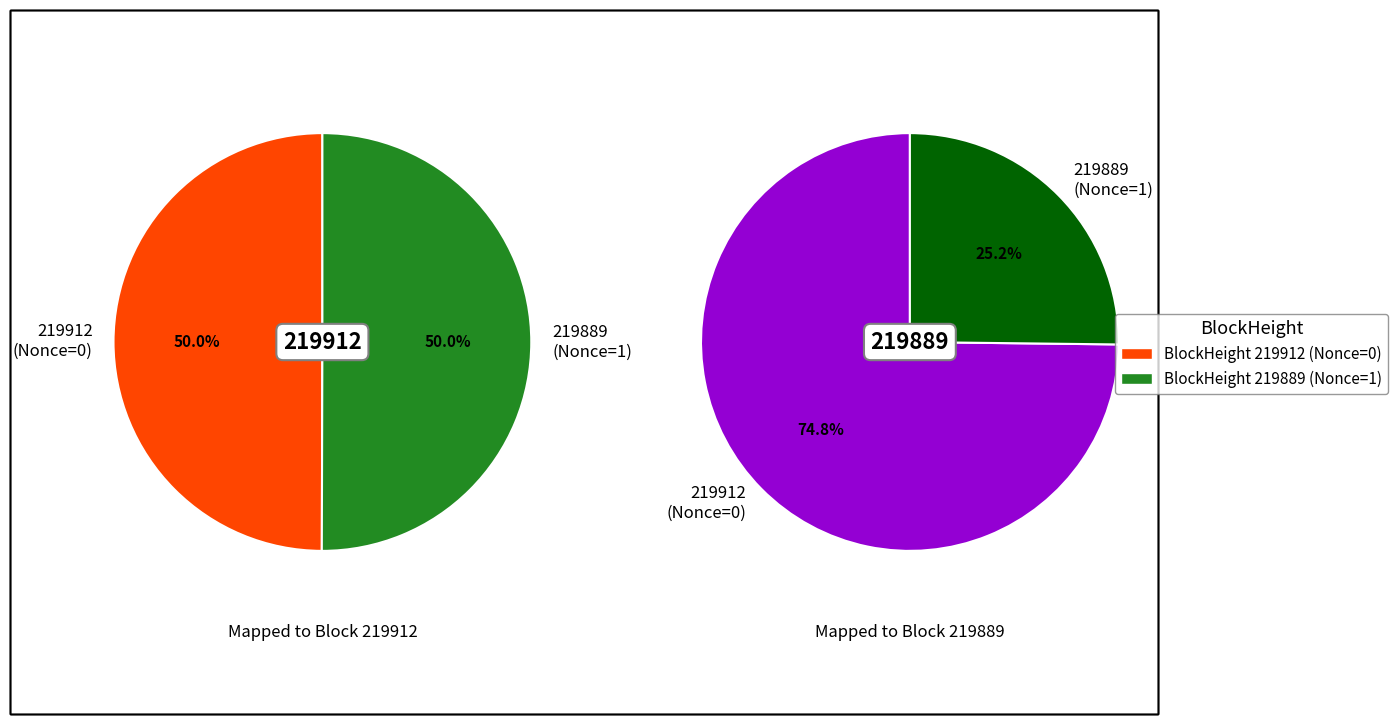

What is the change in value from 219912 to 219889?

+1